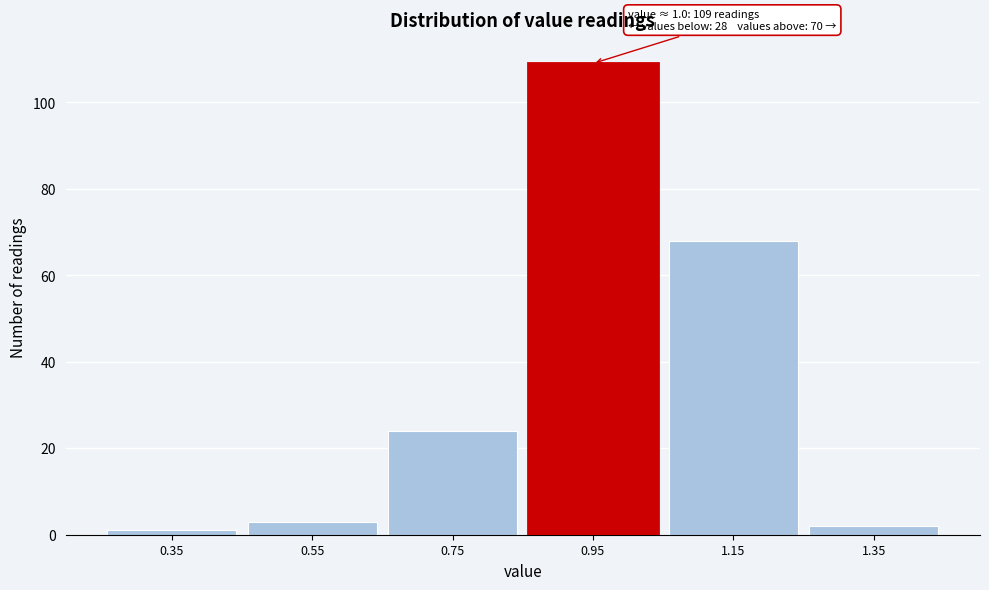

Which range on the x-axis has the tallest bar?

0.85 to 1.05